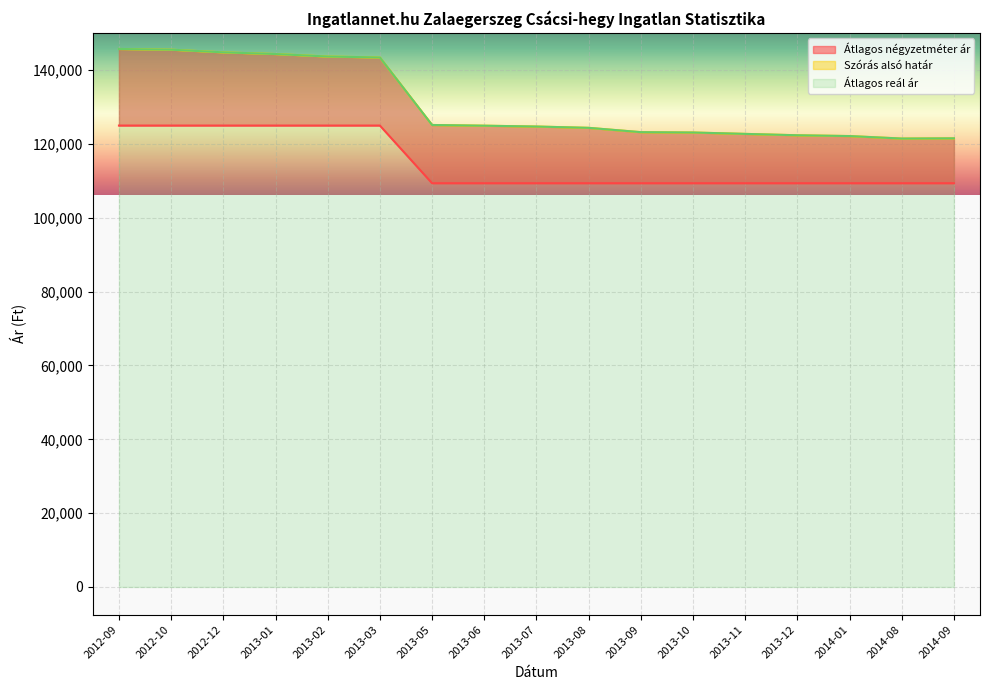

Which series changed the most between 2012-12 and 2013-12?

Szórás alsó határ